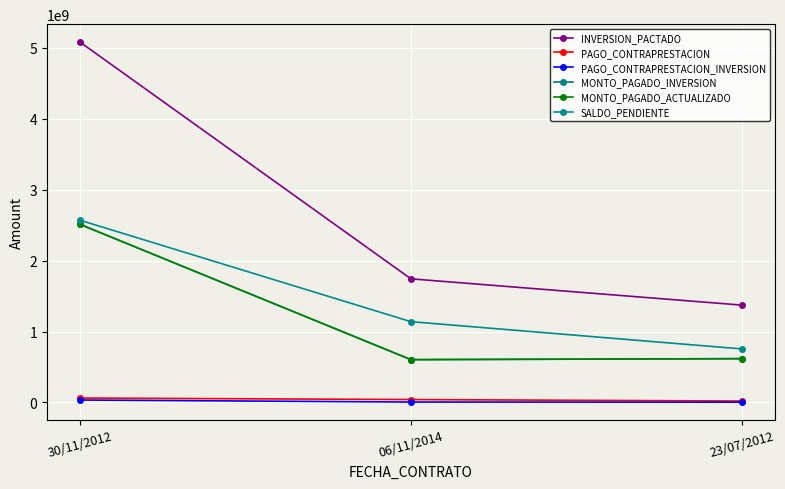

True or false: PAGO_CONTRAPRESTACION_INVERSION has a value of 8439541.2 at 06/11/2014.

False